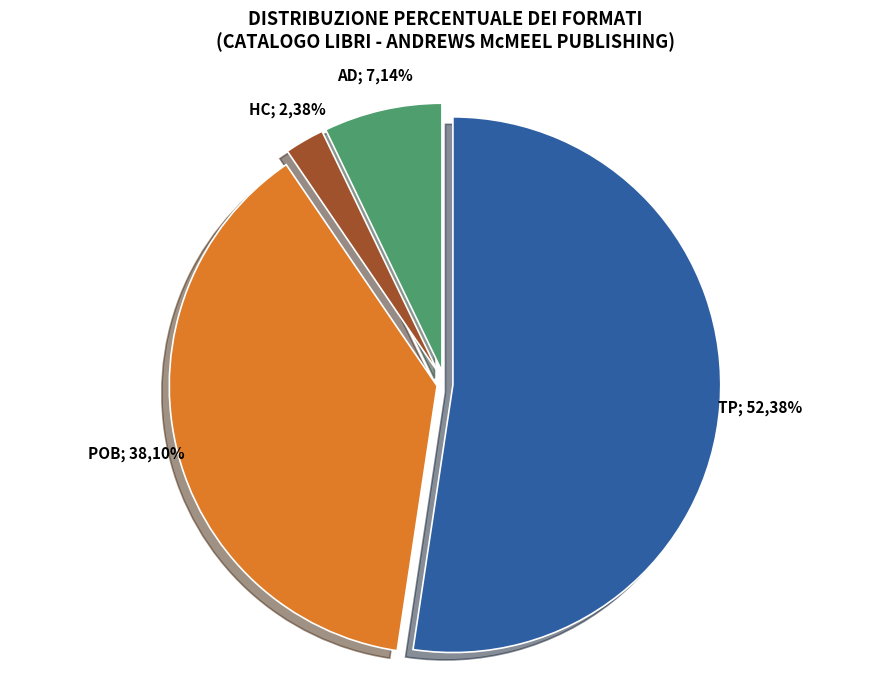

How many segments does this pie chart have?

4